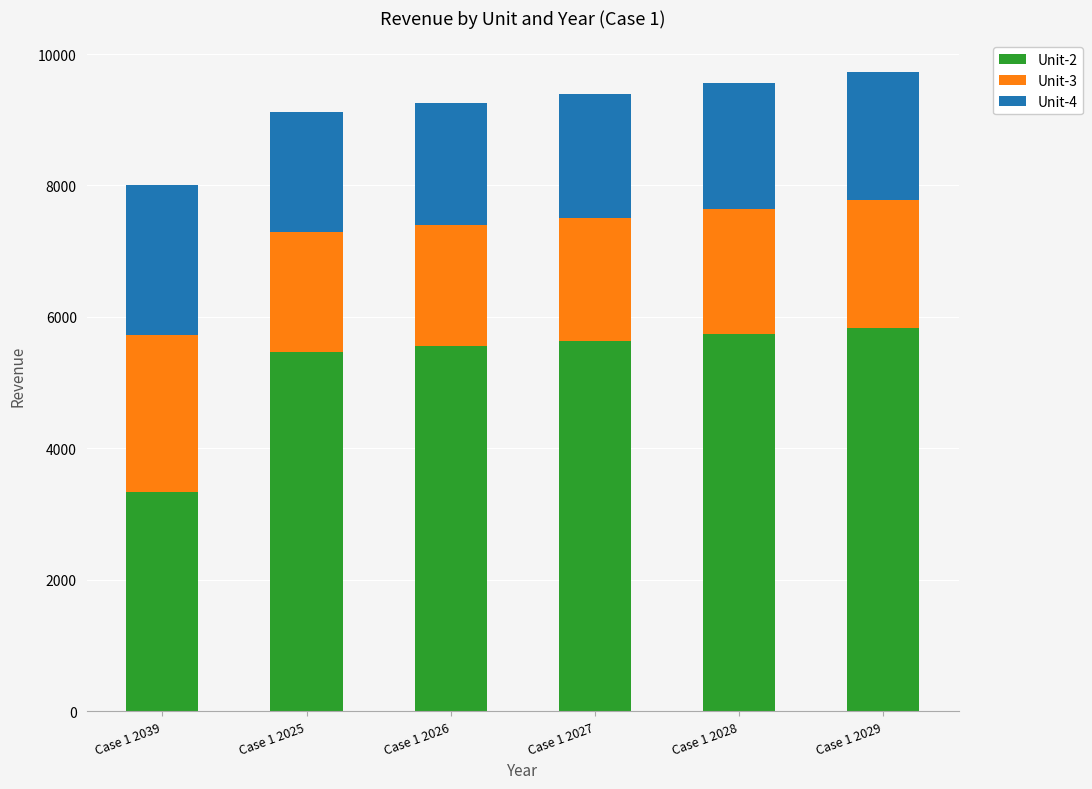

What is the maximum value for Unit-2?

5833.5